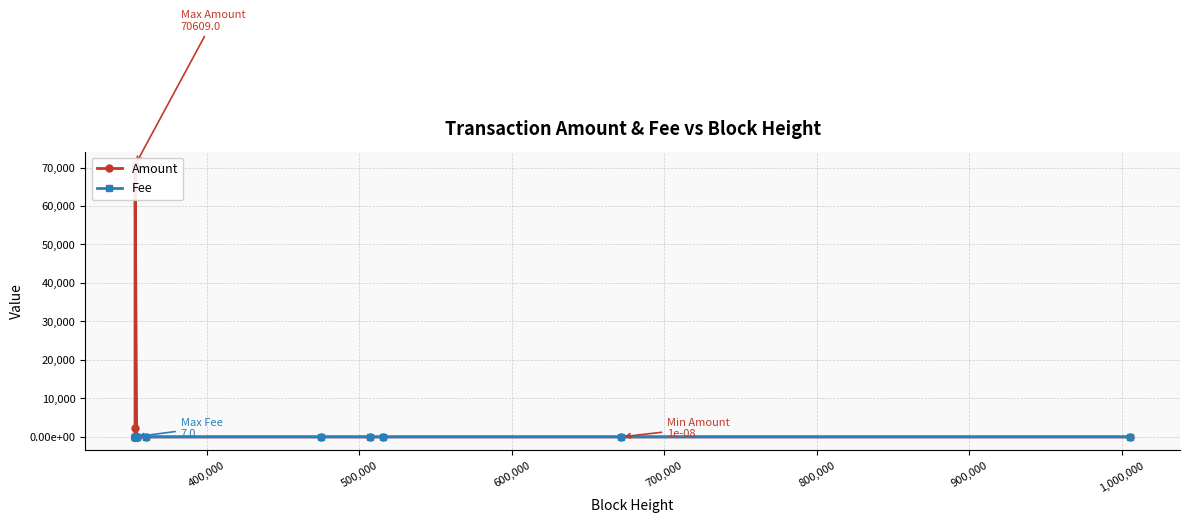

What value does the Amount series have at 500,000?

9.0